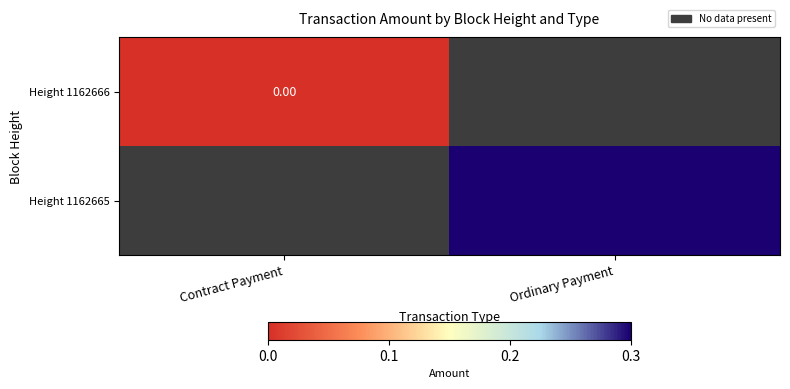

Count the number of categories in the chart.

2